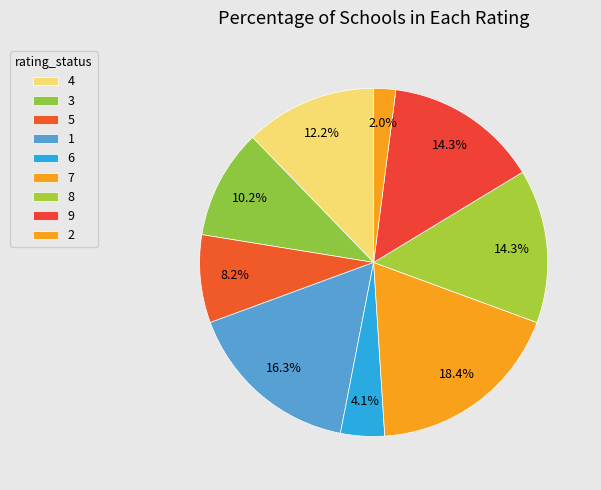

What is the largest slice in the pie chart?

7